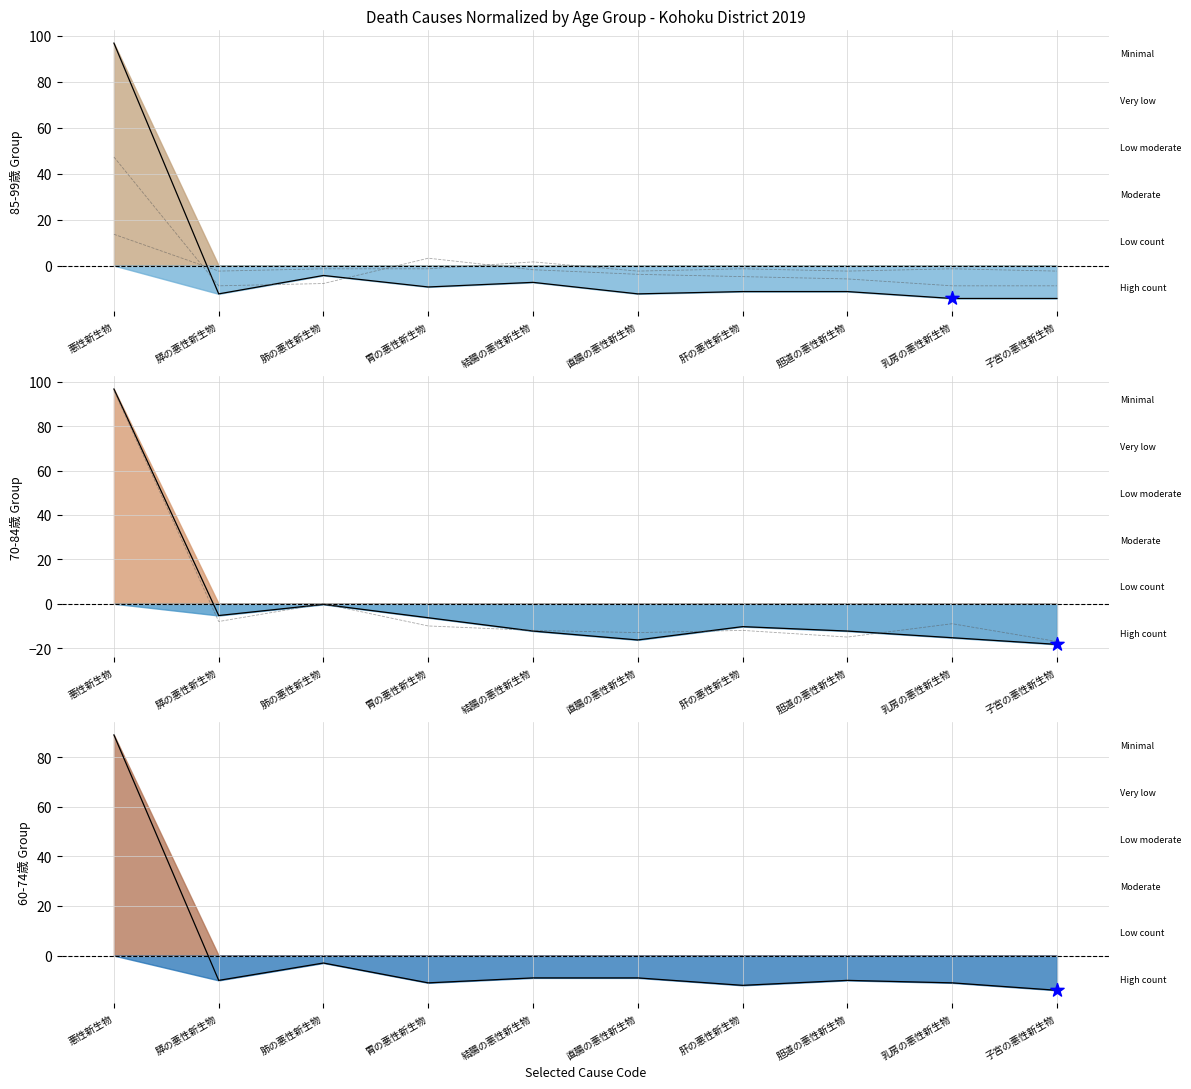

At how many categories does at least one series exceed -13?

10